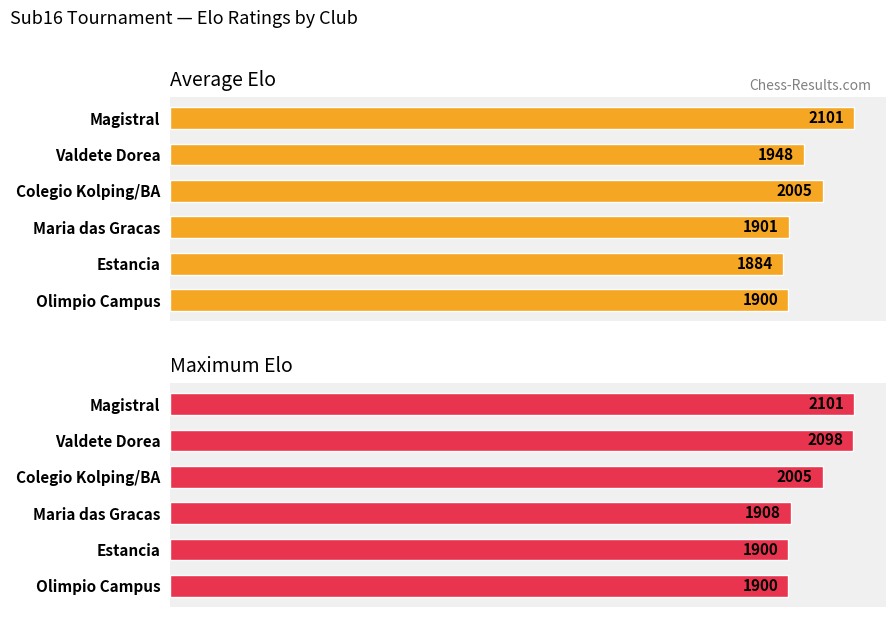

How many data points in Maximum Elo are less than 2005?

3